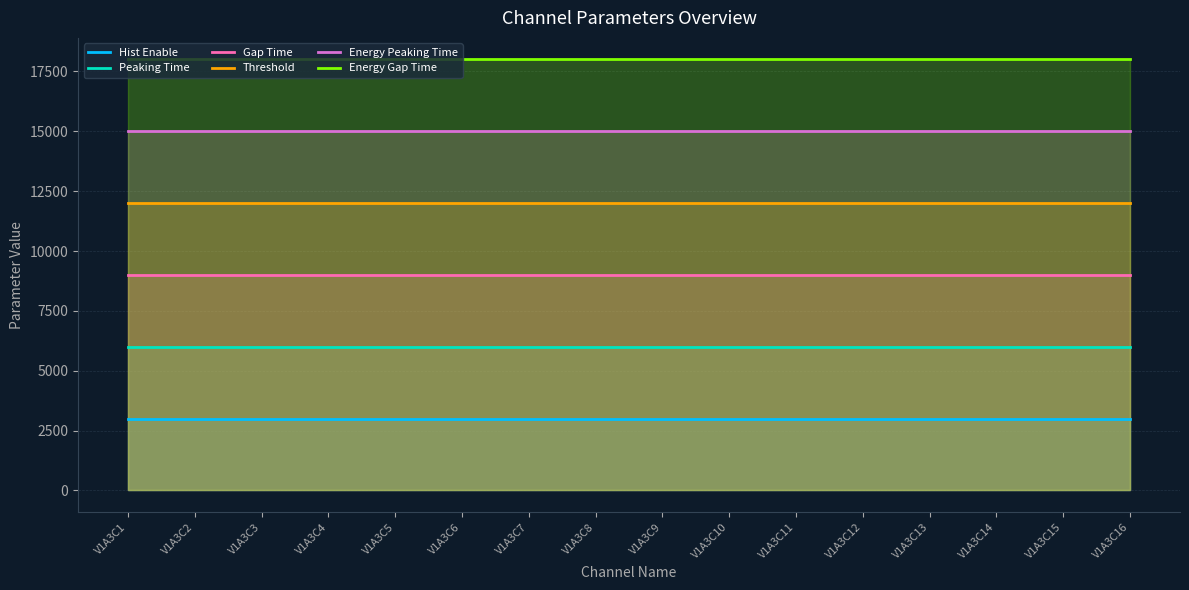

Rank the series by their average value, from lowest to highest.

Hist Enable, Peaking Time, Gap Time, Threshold, Energy Peaking Time, Energy Gap Time